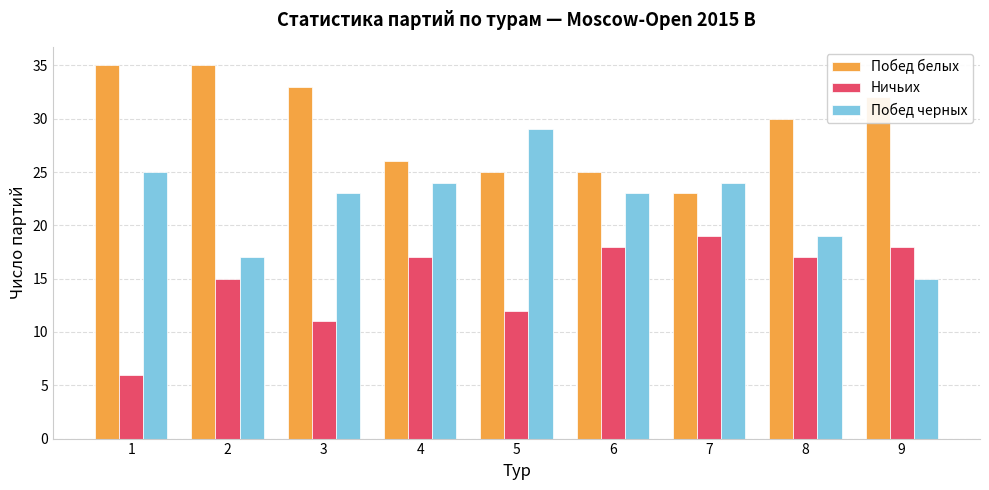

Between 4 and 8, which series saw the biggest shift?

Побед черных